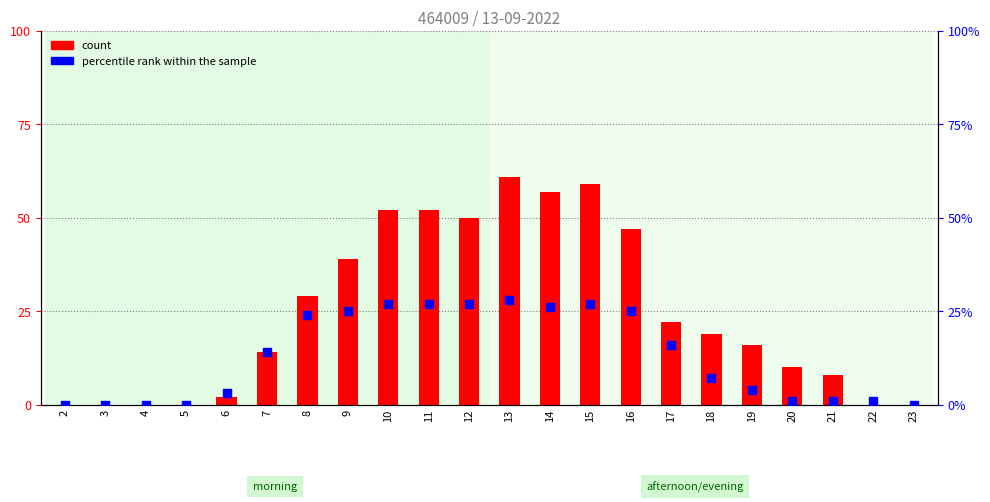

Which series reaches the maximum Y coordinate?

count